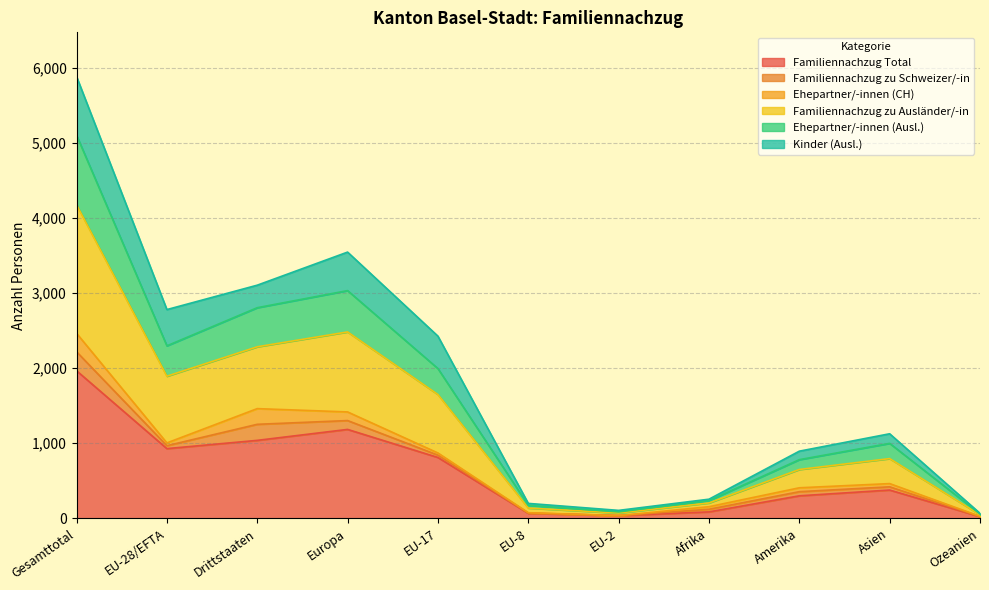

True or false: Ehepartner/-innen (Ausl.) and Familiennachzug zu Ausländer/-in cross at least once.

False